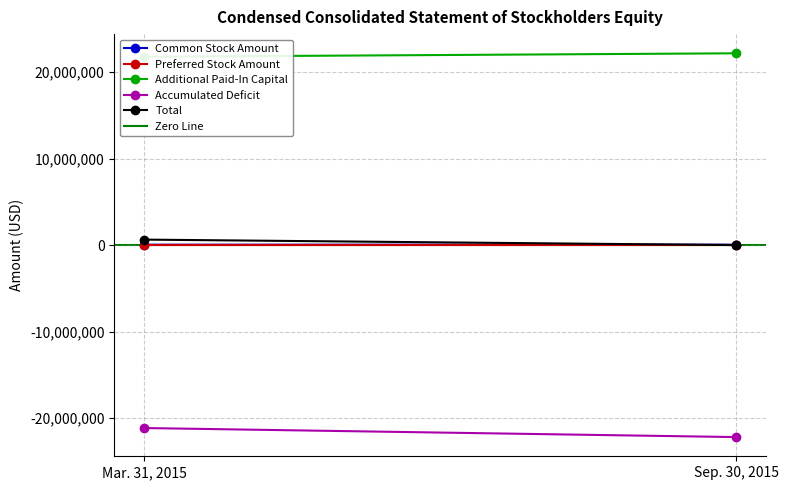

Which has a higher value, Mar. 31, 2015 or Sep. 30, 2015?

Sep. 30, 2015